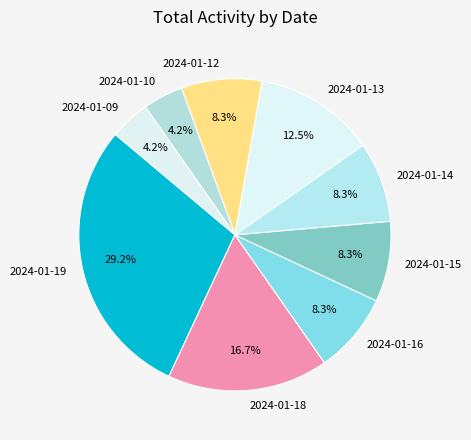

Which slice is the largest?

2024-01-19